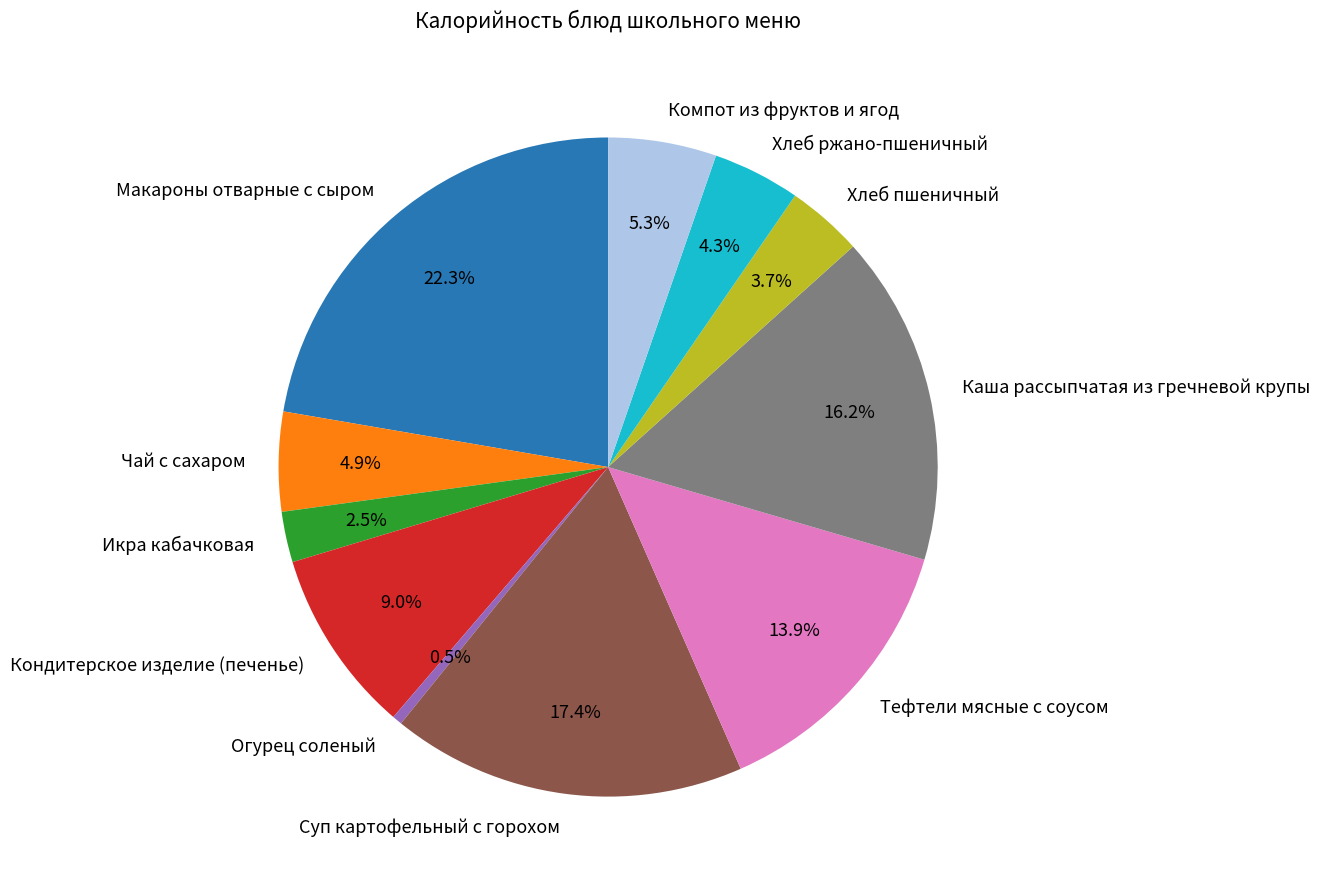

Which slice is the largest?

Макароны отварные с сыром